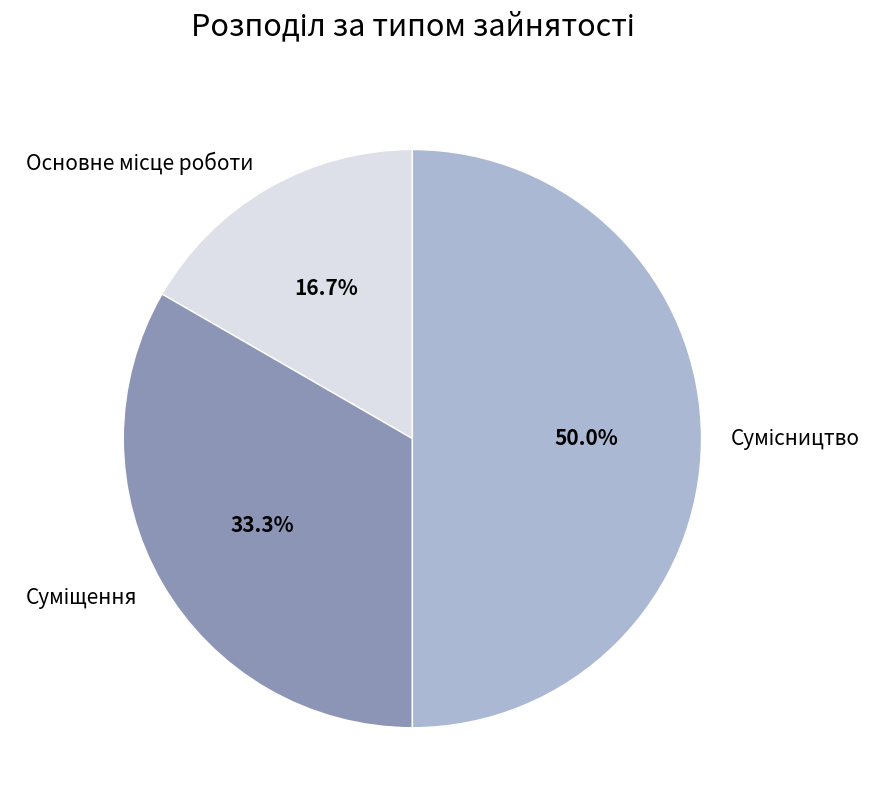

To the nearest percent, what is the combined percentage of Суміщення and Основне місце роботи?

50%